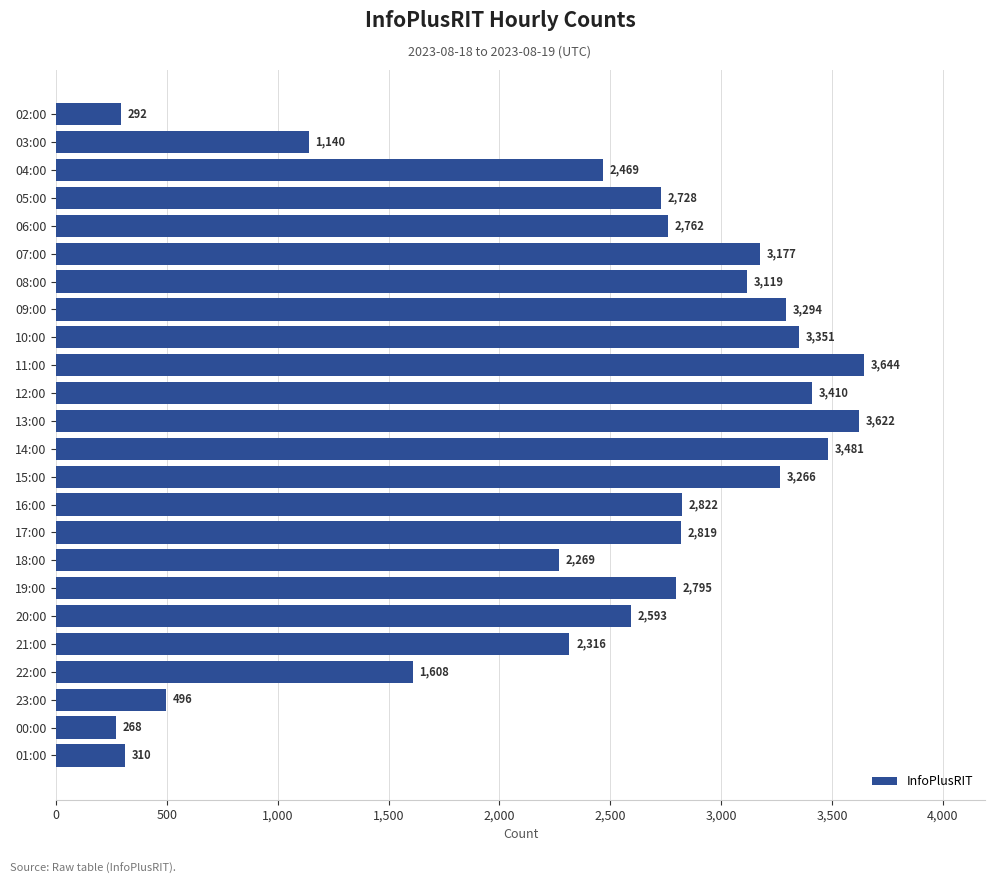

Does the chart contain stacked bars?

No